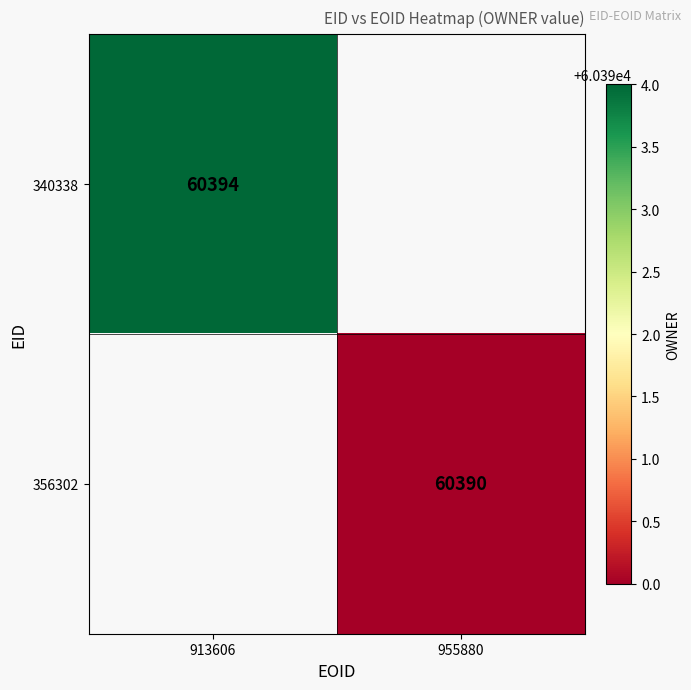

Is it true that 356302 equals 60390 at 955880?

True